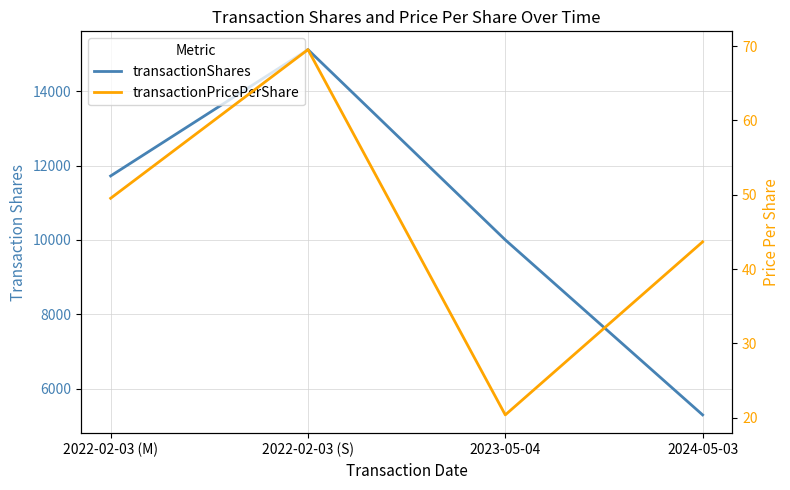

What is the label of the 1st point from the left?

2022-02-03 (M)